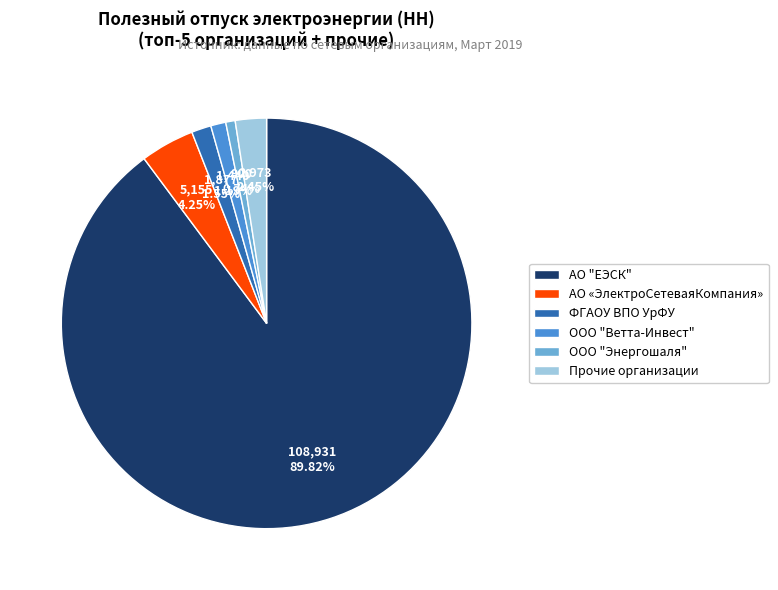

True or false: ООО "Энергошаля" accounts for 15% of the total.

False